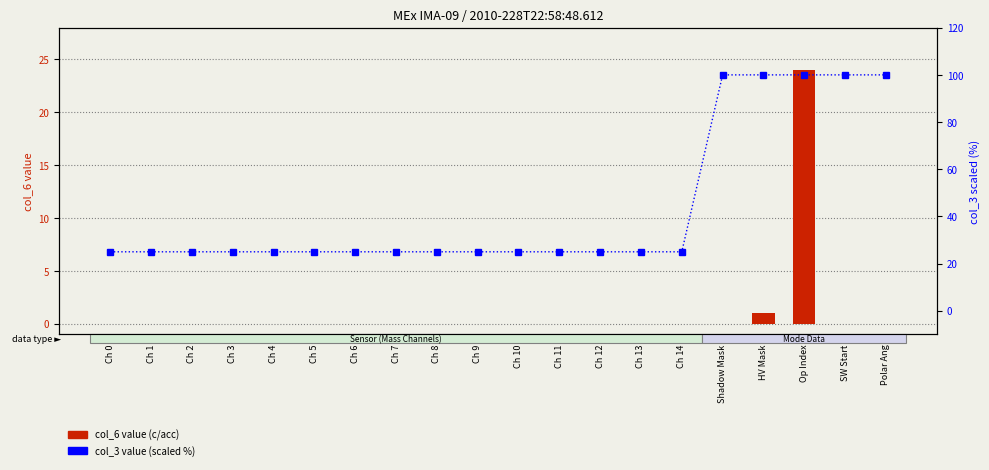

The value of col_3 value (%) at Shadow Mask is 64. True or false?

False